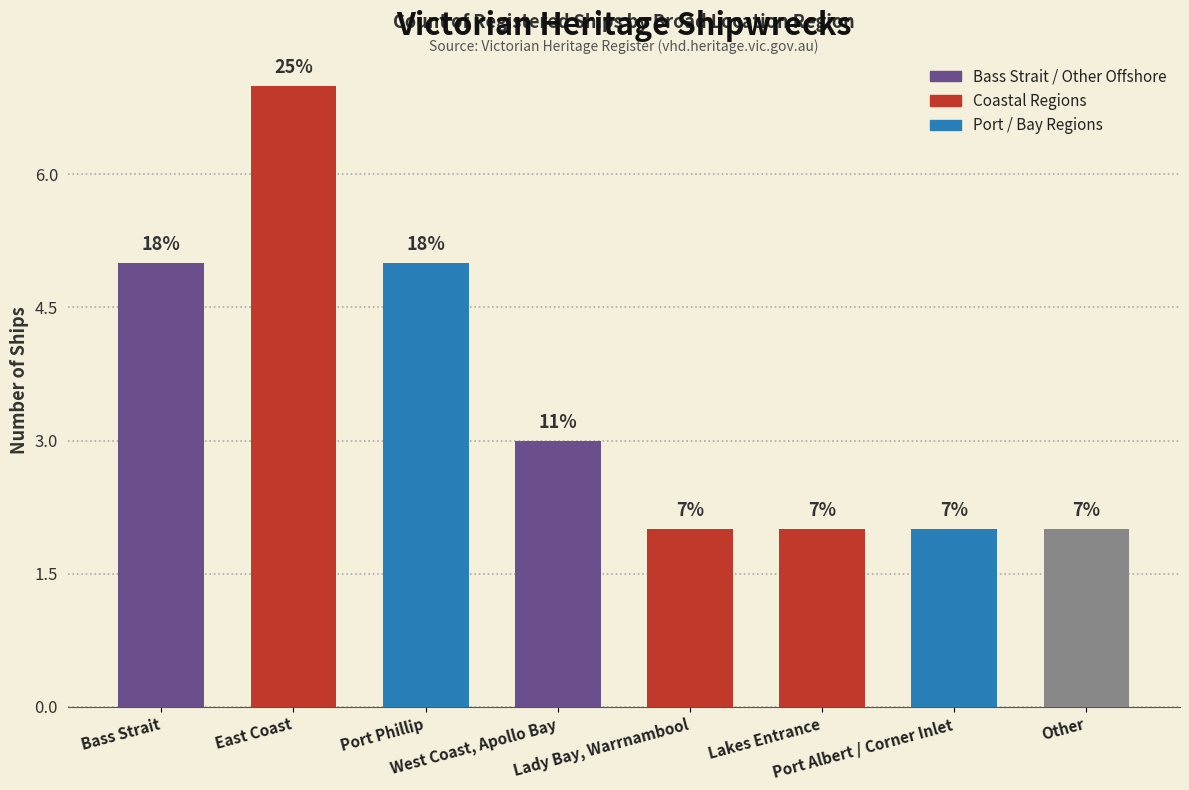

True or false: the data shows 8 at Bass Strait.

False